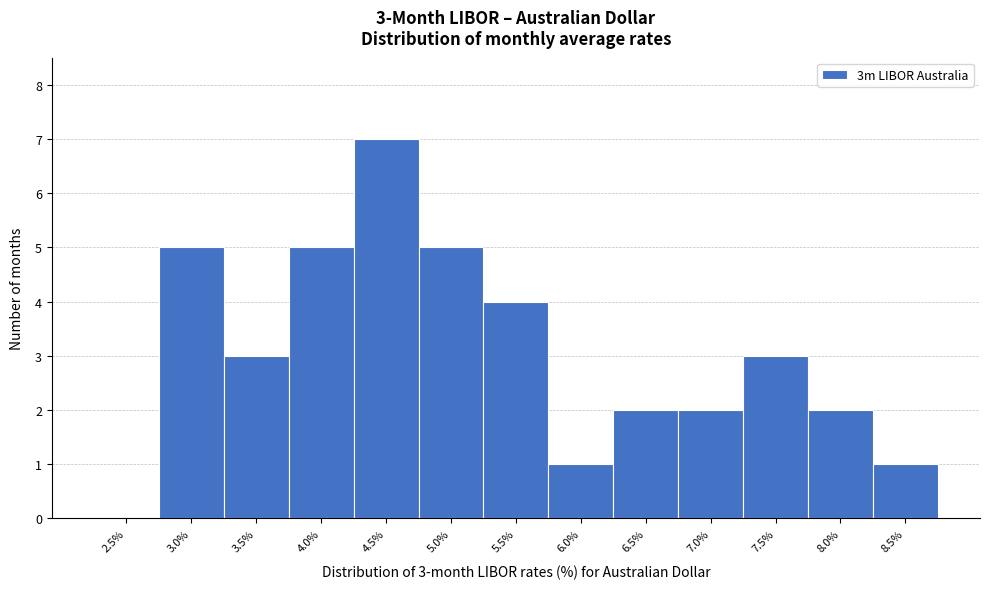

Which range on the x-axis has the tallest bar?

4.25 to 4.75